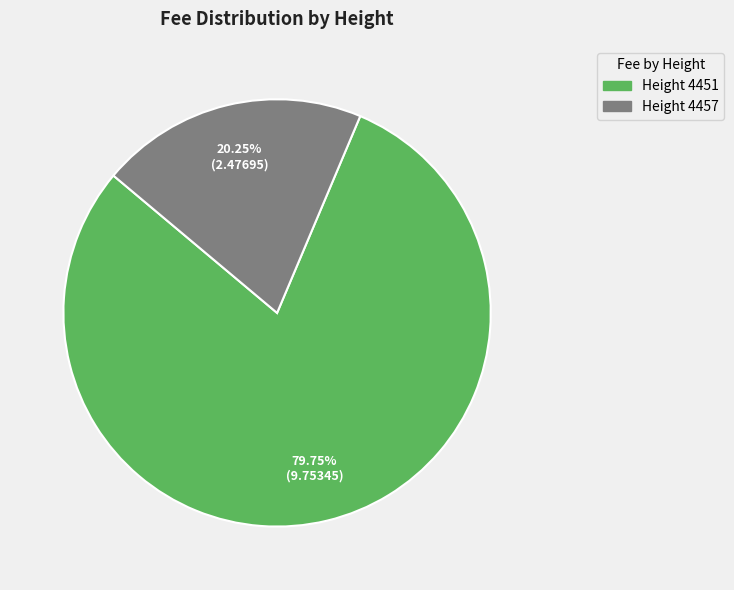

Does any single category account for the majority?

Yes